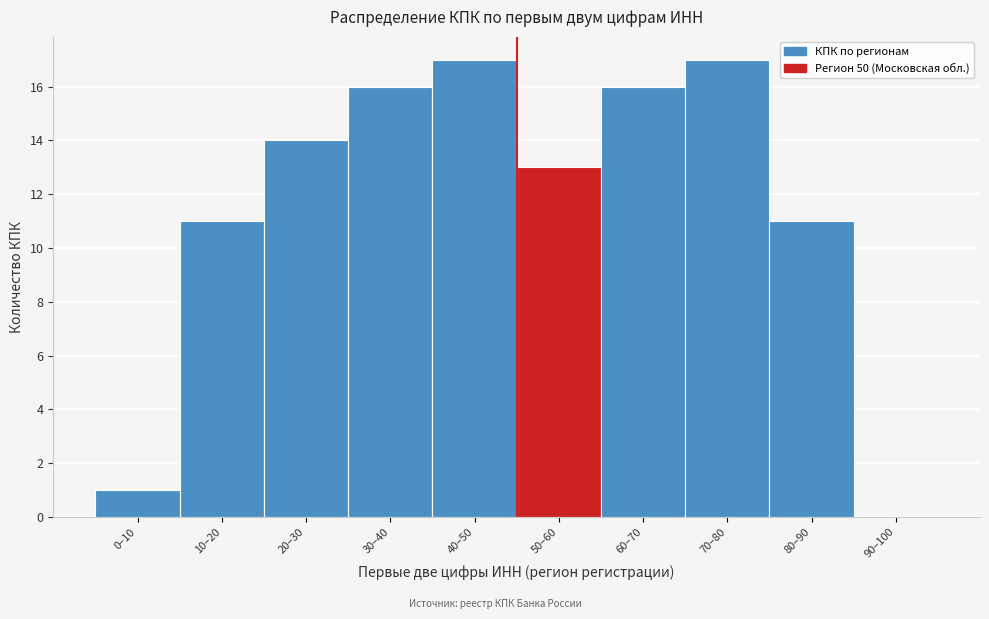

Reading left to right, list all the values displayed in this chart.

0–10=1	10–20=11	20–30=14	30–40=16	40–50=17	50–60=13	60–70=16	70–80=17	80–90=11	90–100=0